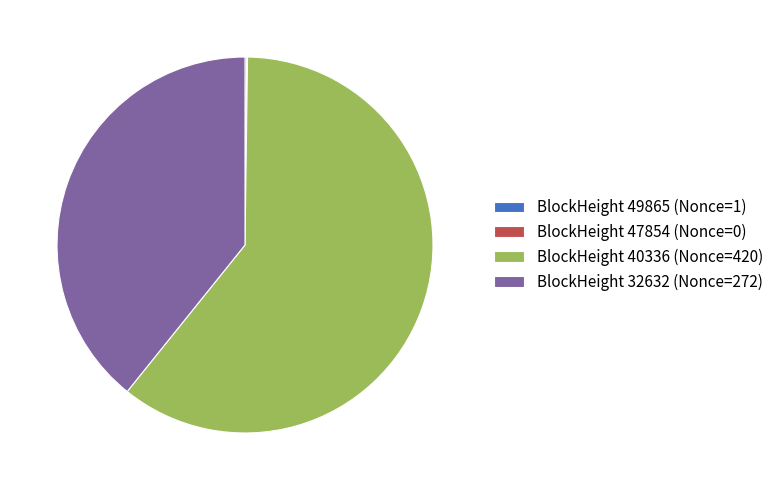

Is it true that BlockHeight 40336 (Nonce=420) is 70% of the pie?

False